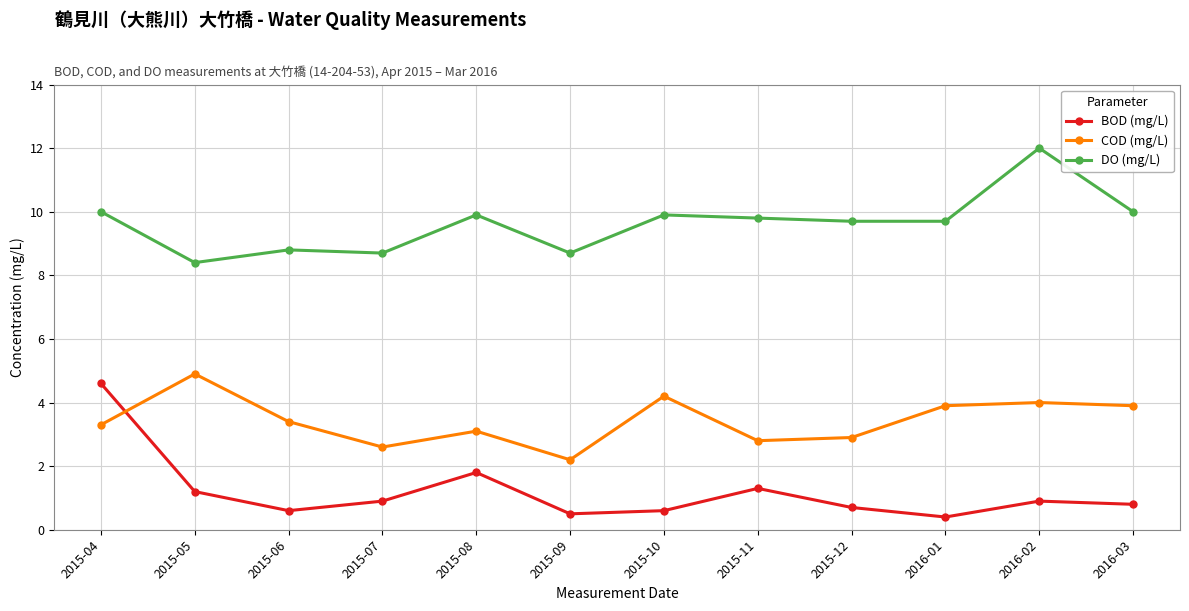

At which label does BOD (mg/L) reach its peak?

2015-04